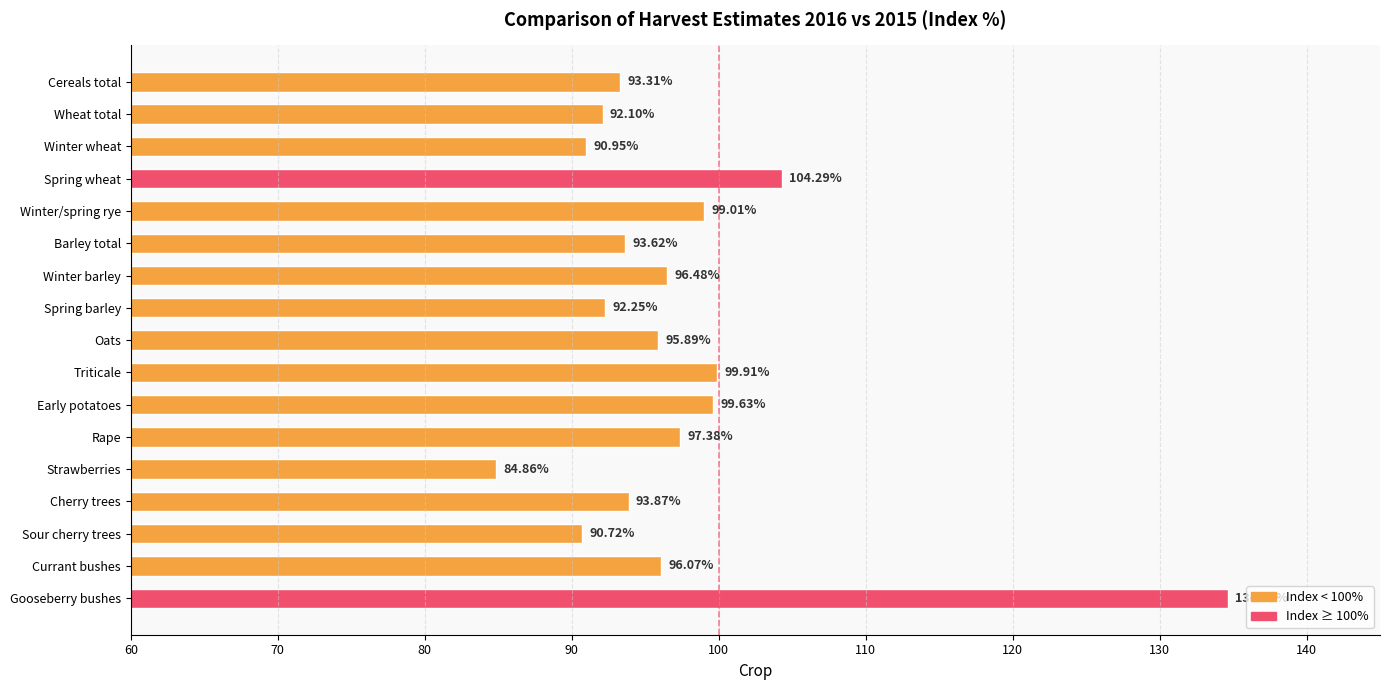

What is the average value?

97.4